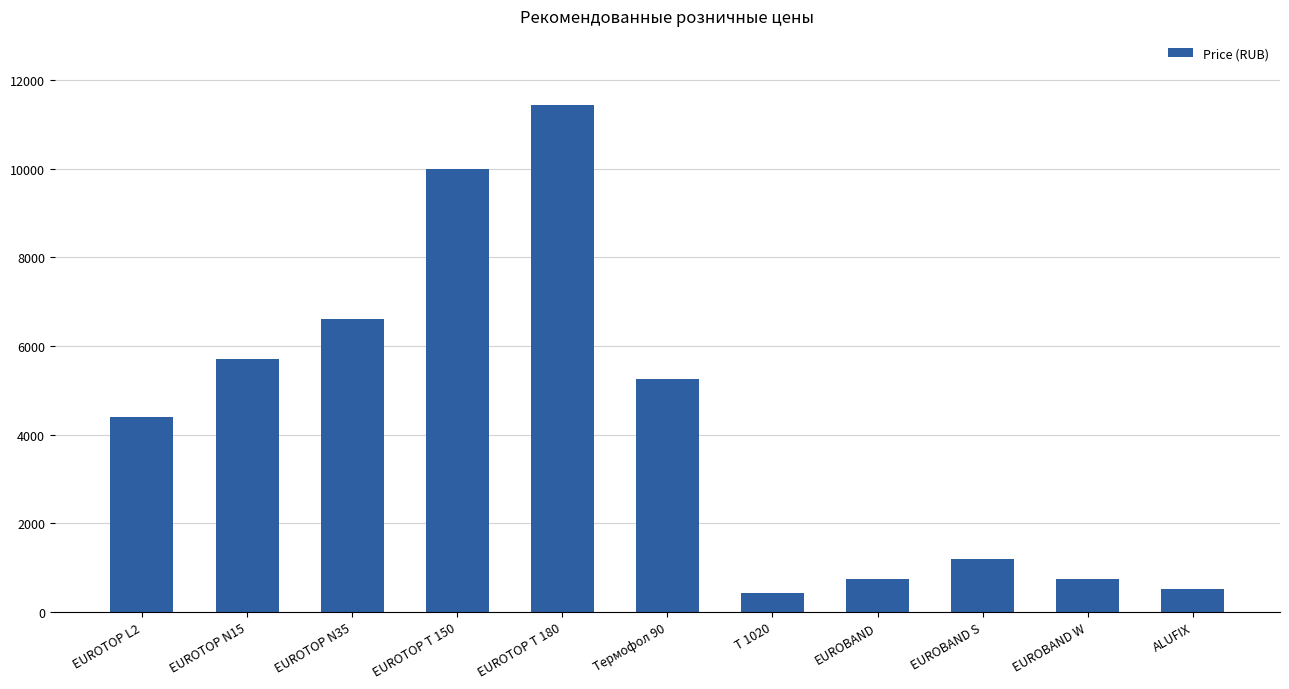

What is the sum of the values at EUROTOP N35 and EUROTOP T 180?

18050